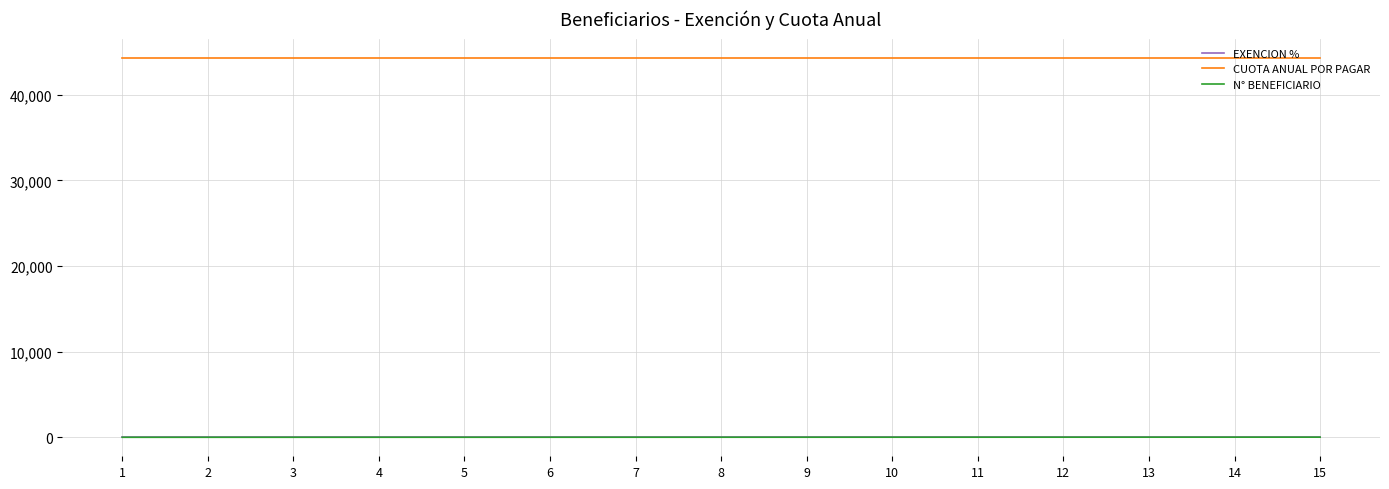

Is the value of CUOTA ANUAL POR PAGAR at 15 greater than the value of N° BENEFICIARIO at 12?

Yes